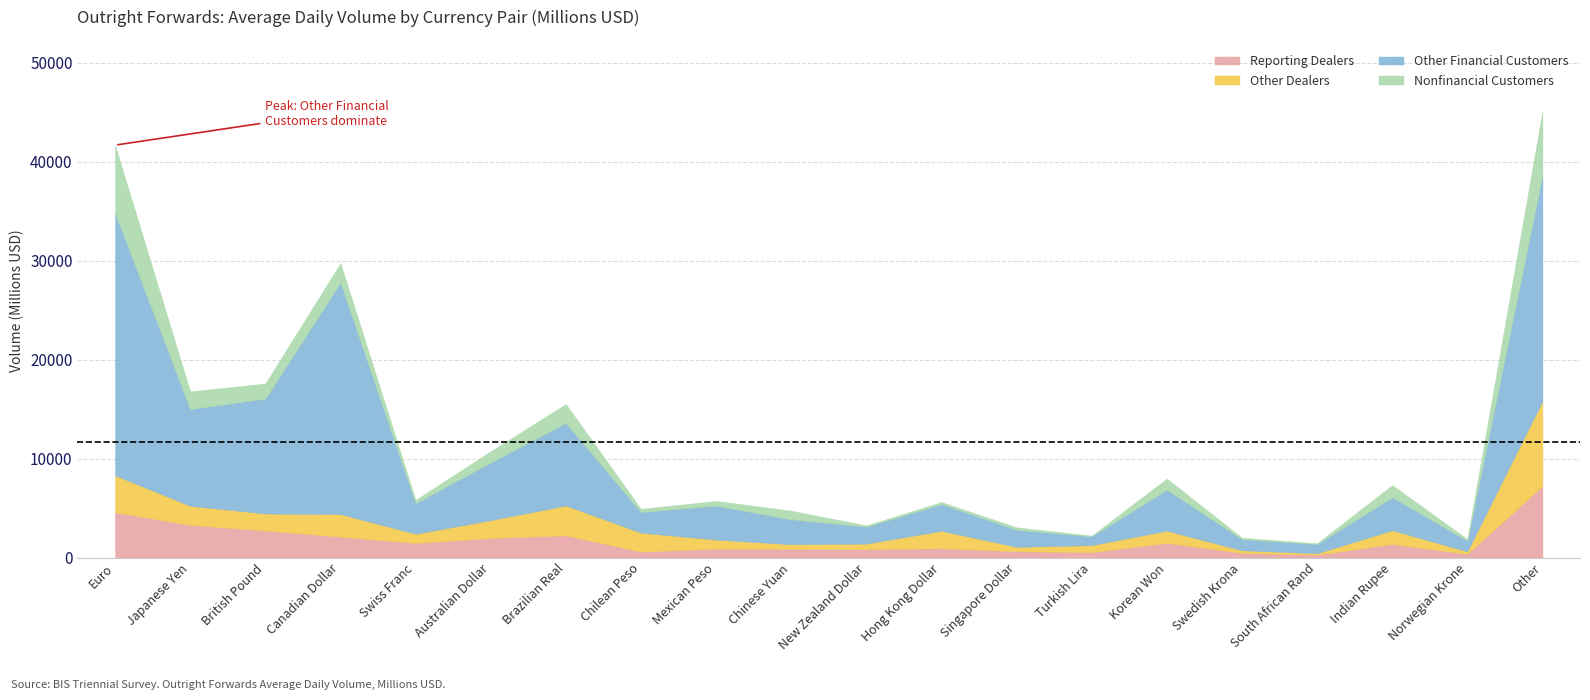

Reading left to right, what are all the values shown in this chart?

Reporting Dealers: Euro=4579	Japanese Yen=3300	British Pound=2733	Canadian Dollar=2116	Swiss Franc=1473	Australian Dollar=1983	Brazilian Real=2242	Chilean Peso=600	Mexican Peso=901	Chinese Yuan=879	New Zealand Dollar=852	Hong Kong Dollar=941	Singapore Dollar=636	Turkish Lira=548	Korean Won=1478	Swedish Krona=469	South African Rand=284	Indian Rupee=1367	Norwegian Krone=372	Other=7241
Other Dealers: Euro=3732	Japanese Yen=1923	British Pound=1718	Canadian Dollar=2271	Swiss Franc=929	Australian Dollar=1795	Brazilian Real=3016	Chilean Peso=1911	Mexican Peso=912	Chinese Yuan=472	New Zealand Dollar=556	Hong Kong Dollar=1757	Singapore Dollar=447	Turkish Lira=704	Korean Won=1233	Swedish Krona=265	South African Rand=151	Indian Rupee=1392	Norwegian Krone=248	Other=8574
Other Financial Customers: Euro=26465	Japanese Yen=9771	British Pound=11606	Canadian Dollar=23408	Swiss Franc=3084	Australian Dollar=5823	Brazilian Real=8336	Chilean Peso=2081	Mexican Peso=3430	Chinese Yuan=2505	New Zealand Dollar=1710	Hong Kong Dollar=2699	Singapore Dollar=1723	Turkish Lira=887	Korean Won=4135	Swedish Krona=1125	South African Rand=923	Indian Rupee=3333	Norwegian Krone=1071	Other=22787
Nonfinancial Customers: Euro=6888	Japanese Yen=1800	British Pound=1531	Canadian Dollar=1961	Swiss Franc=349	Australian Dollar=1144	Brazilian Real=1926	Chilean Peso=329	Mexican Peso=483	Chinese Yuan=884	New Zealand Dollar=133	Hong Kong Dollar=217	Singapore Dollar=254	Turkish Lira=83	Korean Won=1144	Swedish Krona=152	South African Rand=89	Indian Rupee=1237	Norwegian Krone=182	Other=6511